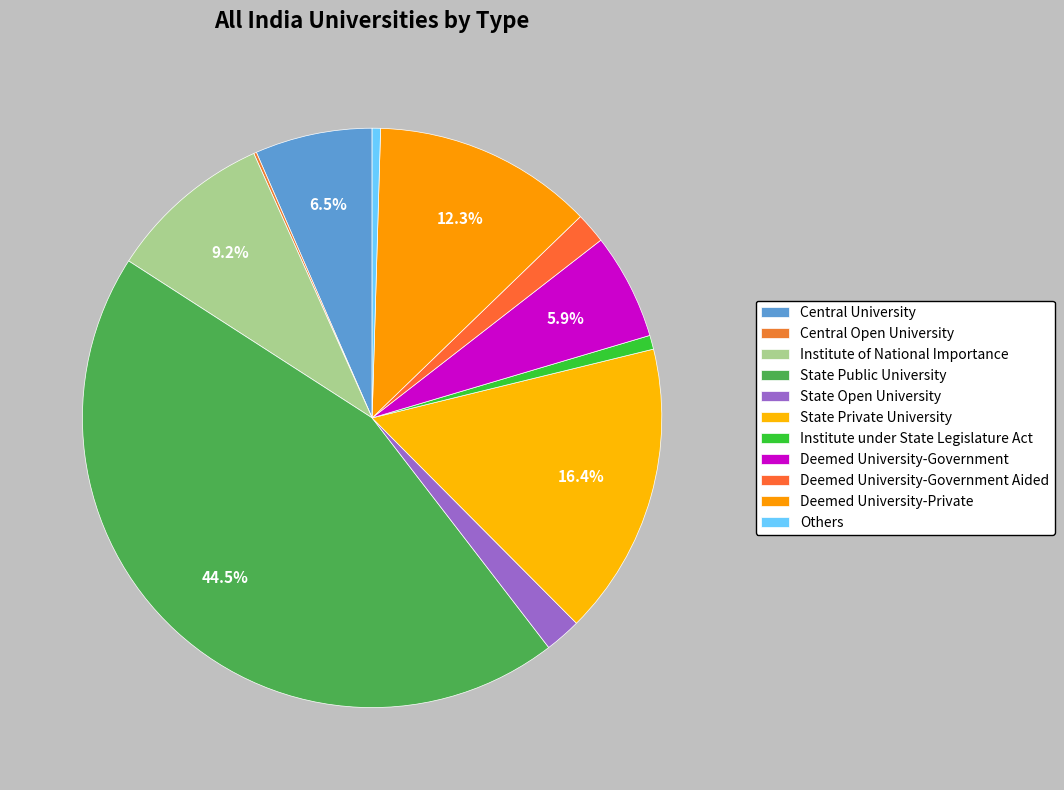

Count the number of slices in the pie.

11